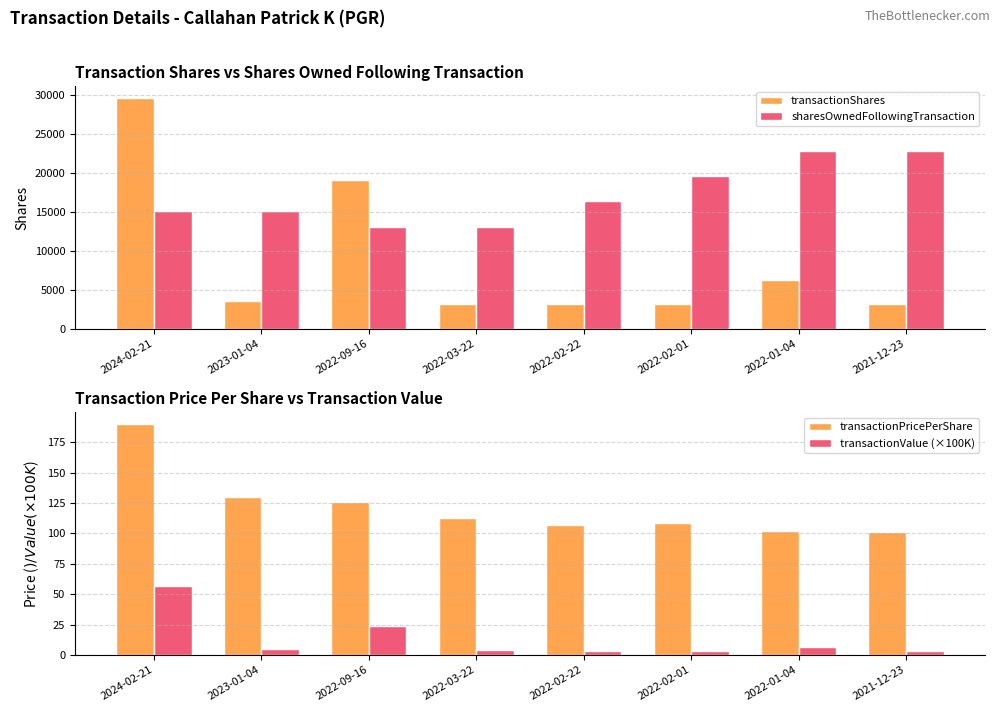

What are all the series names shown in the legend?

transactionShares, sharesOwnedFollowingTransaction, transactionPricePerShare, transactionValue (×100K)